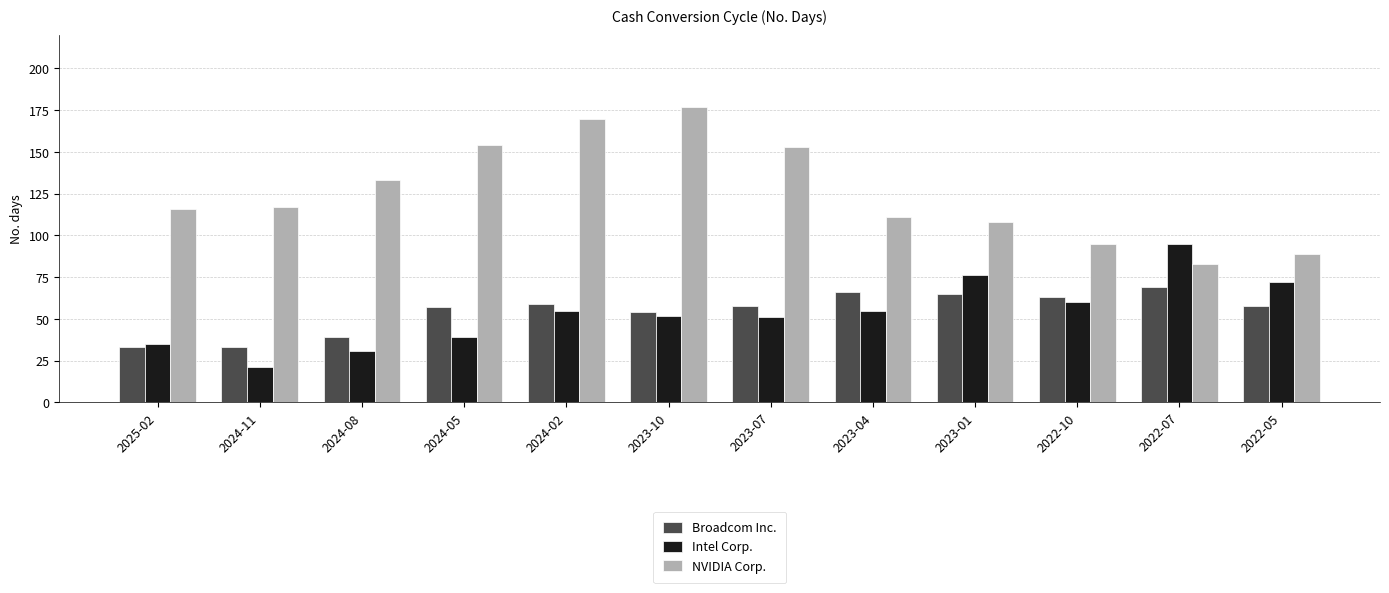

Is it true that Intel Corp. equals 120 at 2022-05?

False